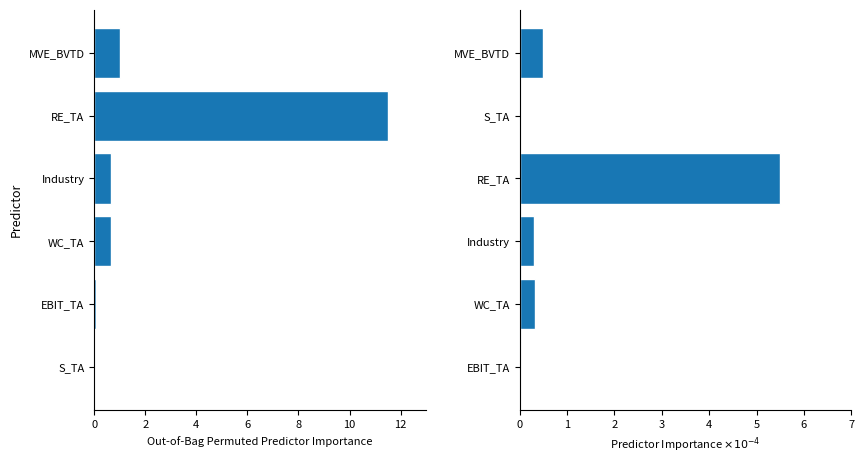

What is the greatest value displayed?

11.5